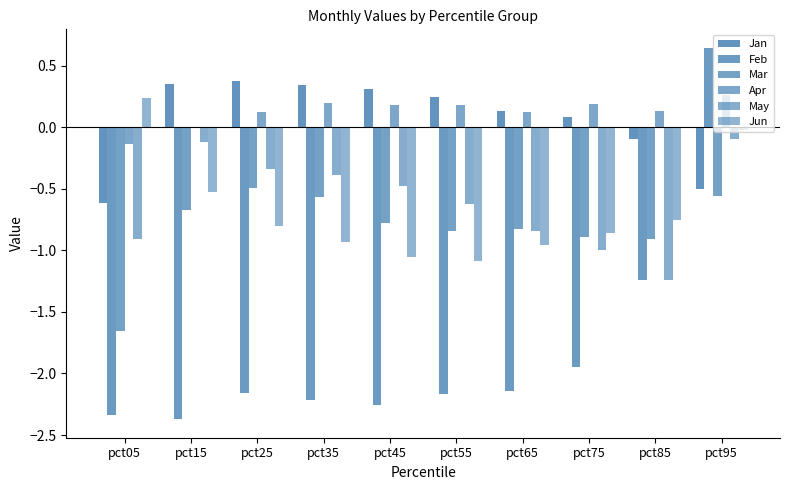

Does the chart contain stacked bars?

No